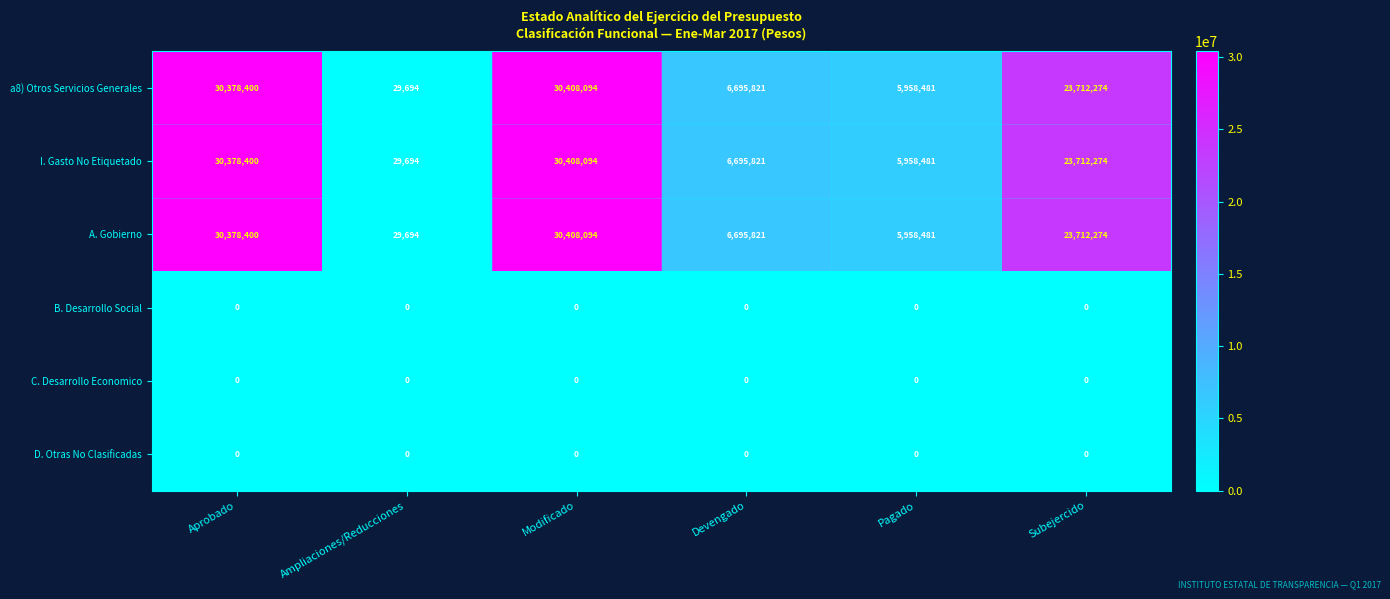

Is it true that D. Otras No Clasificadas equals 0 at Pagado?

True